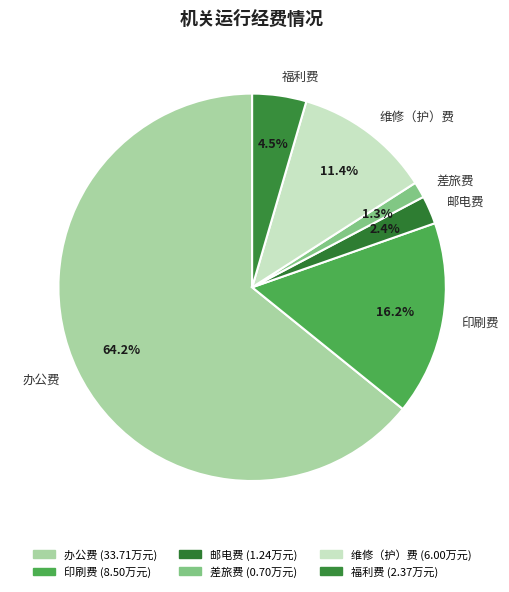

Is it true that 邮电费 is 2% of the pie?

True